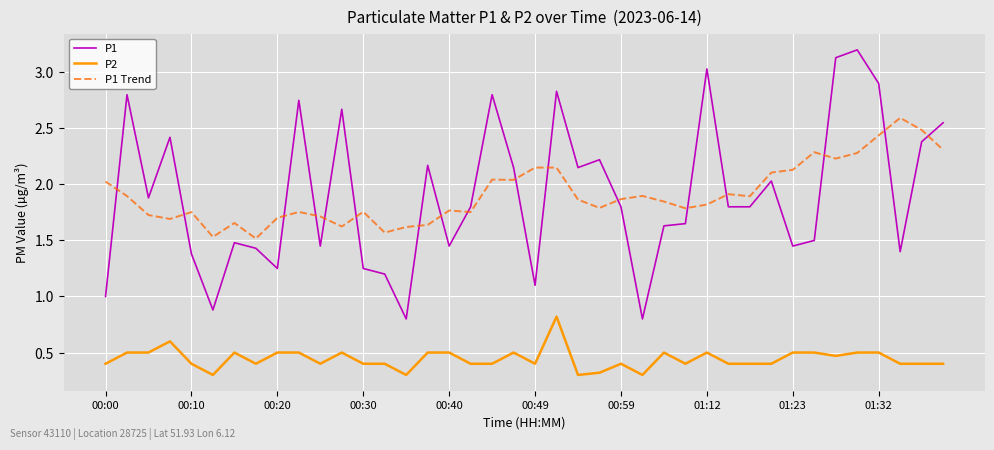

What is the highest value of the P1 Trend series?

2.6